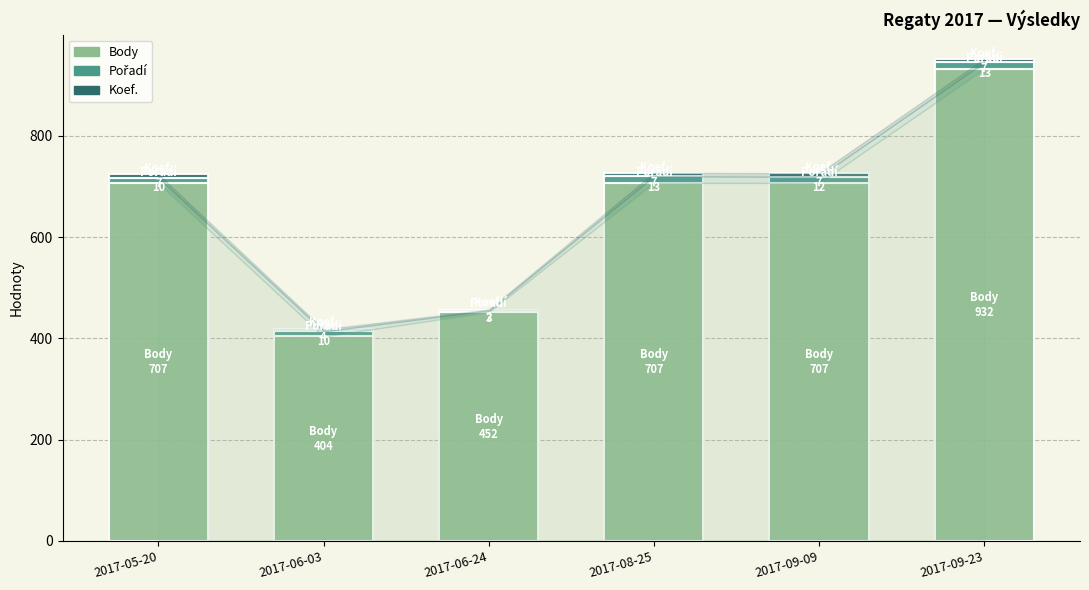

What is the sum of all Body values?

3909